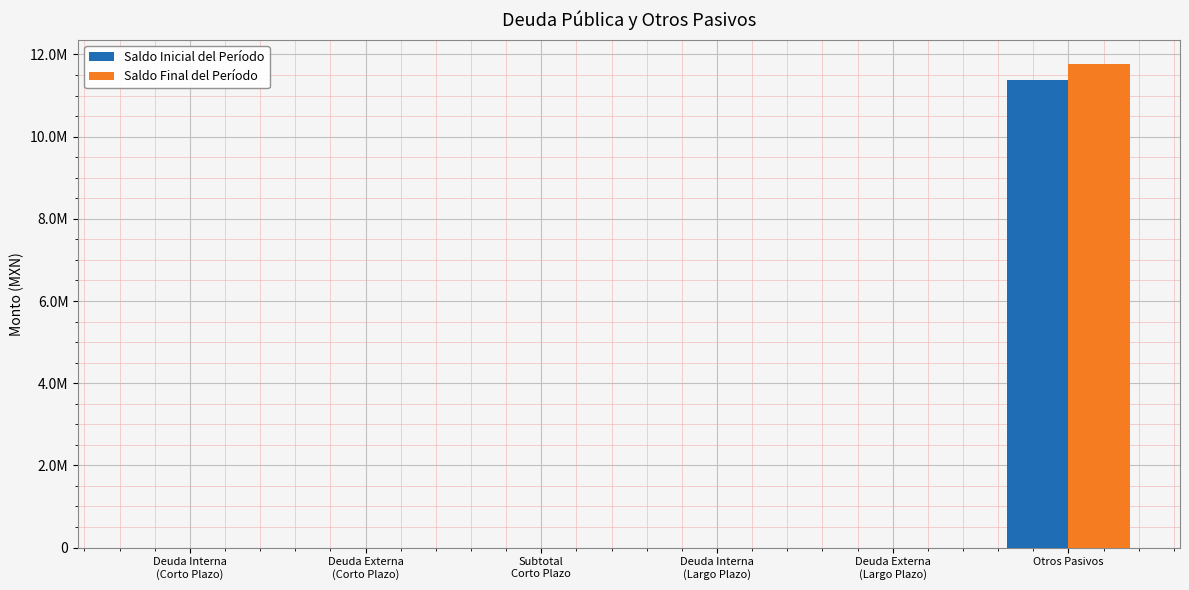

Reading left to right, extract all data points from this chart.

Saldo Inicial del Período: 0.0	0.0	0.0	0.0	0.0	11371246.1
Saldo Final del Período: 0.0	0.0	0.0	0.0	0.0	11767574.9